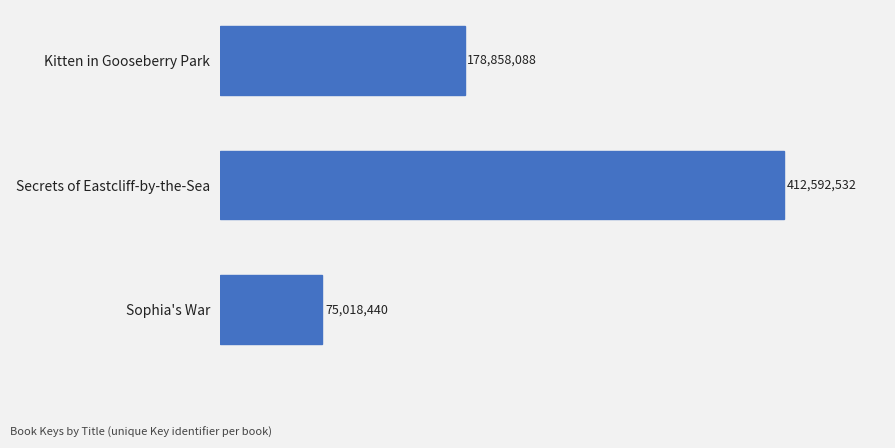

List the labels in order of value, largest first.

Secrets of Eastcliff-by-the-Sea, Kitten in Gooseberry Park, Sophia's War